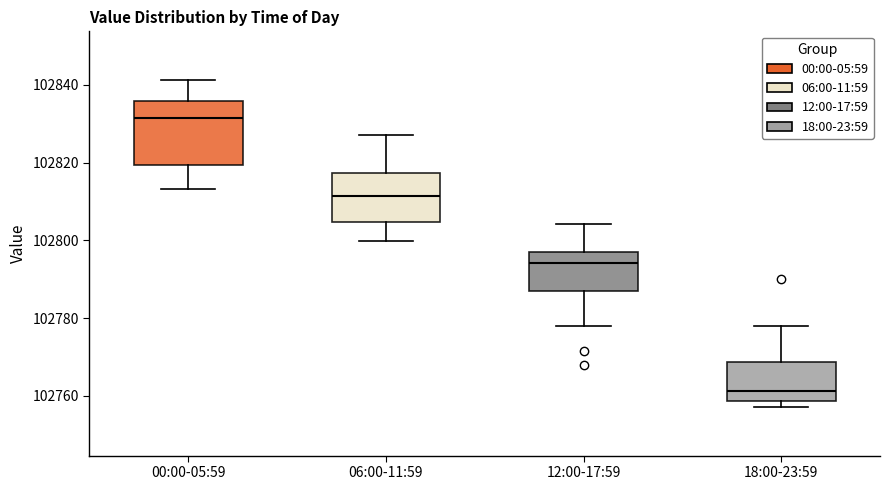

Reading left to right, read every box against the y-axis: the position of its median line, the range the box covers, and the ends of its whiskers. The values are not printed on the chart, so give them approximately, as read against the axis.

00:00-05:59: median 102832, box 102820 to 102836, whiskers 102814 to 102842
06:00-11:59: median 102812, box 102804 to 102818, whiskers 102800 to 102828
12:00-17:59: median 102794, box 102788 to 102796, whiskers 102778 to 102804
18:00-23:59: median 102762, box 102758 to 102768, whiskers 102758 (just below the box's lower edge) to 102778